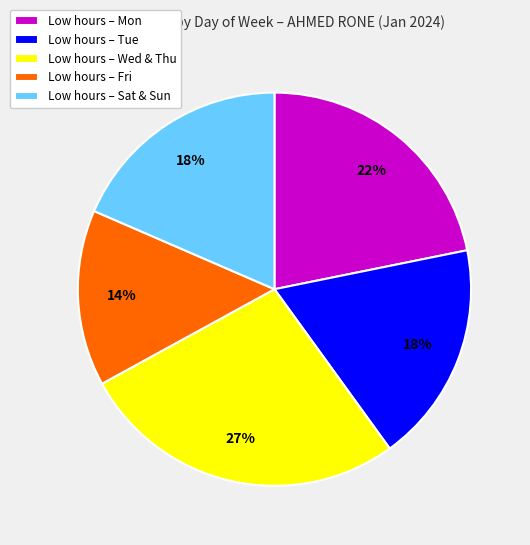

Combined, do Low hours – Wed & Thu and Low hours – Sat & Sun account for over 50%?

No